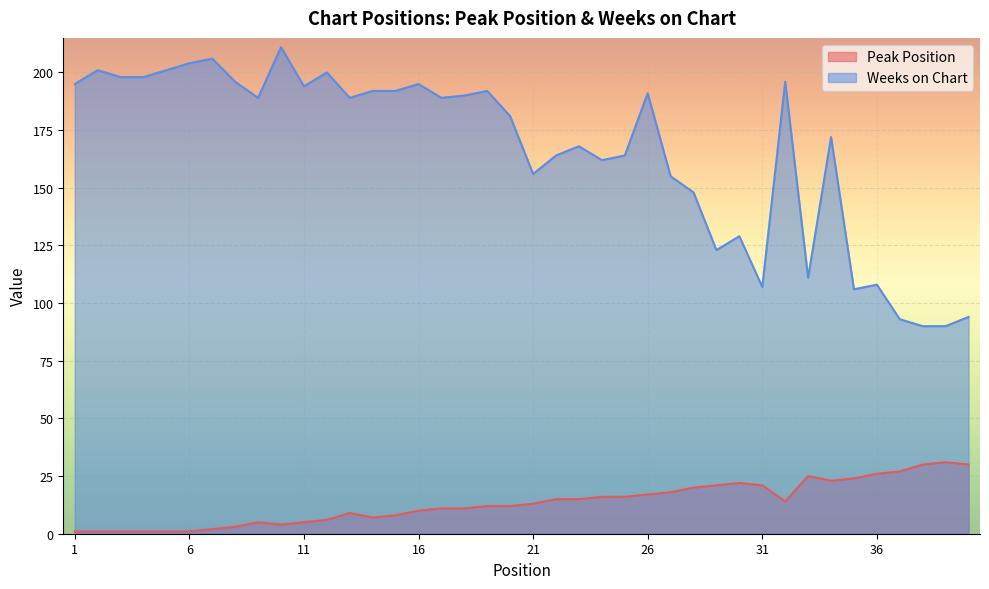

At which label does Peak Position first exceed 13?

22